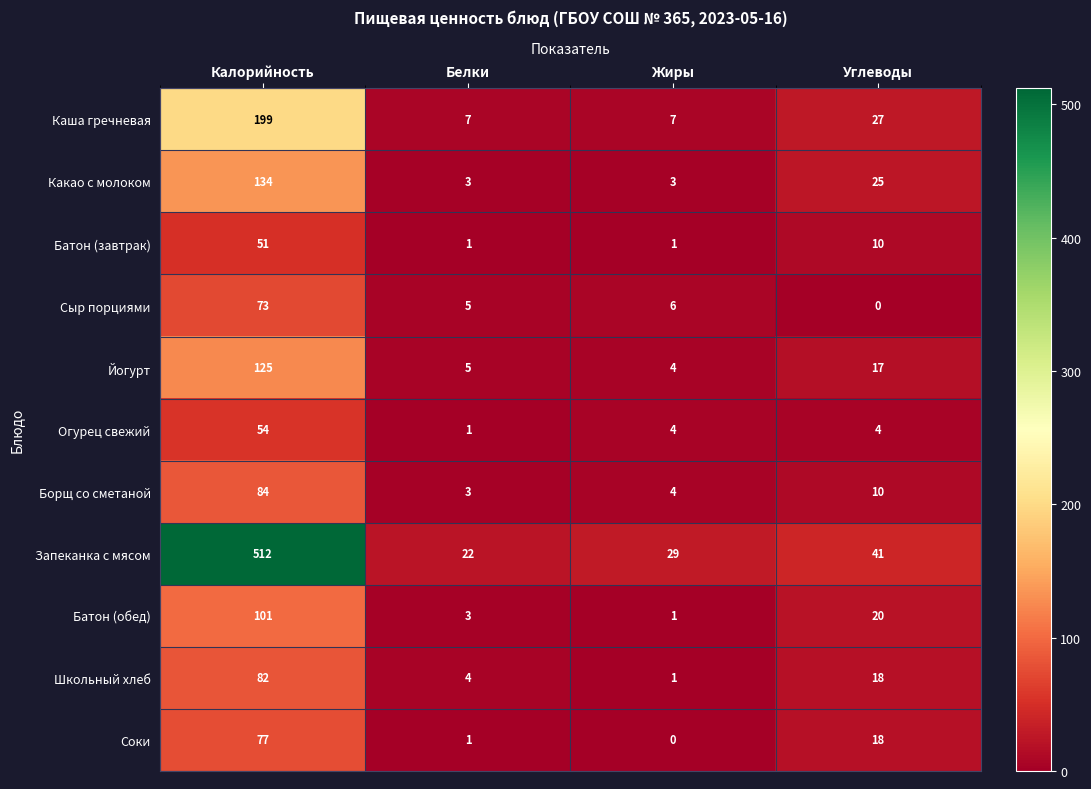

What is the sum of all Запеканка с мясом values?

604